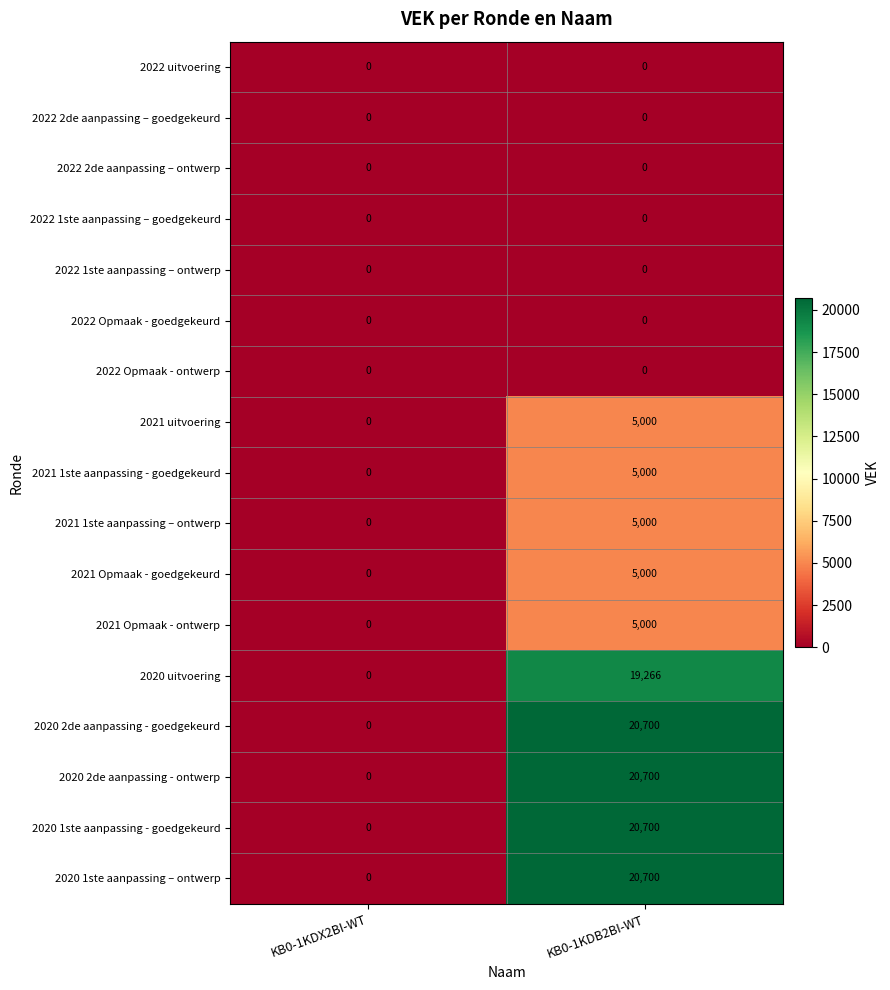

At which category is the sum across all series the highest?

KB0-1KDB2BI-WT